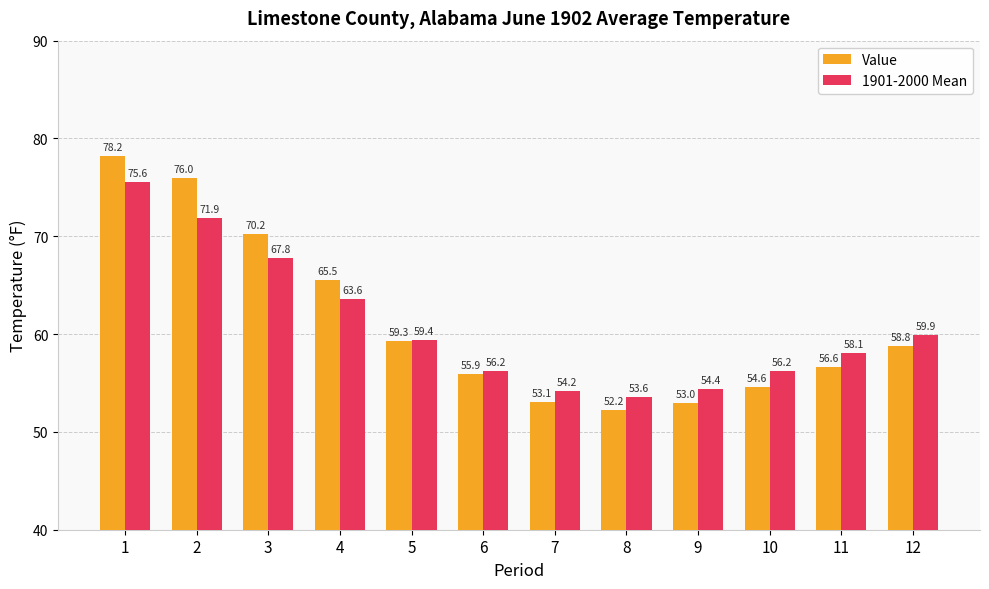

Reading left to right, extract all data points from this chart.

Value: 78.2	76.0	70.2	65.5	59.3	55.9	53.1	52.2	53.0	54.6	56.6	58.8
1901-2000 Mean: 75.6	71.9	67.8	63.6	59.4	56.2	54.2	53.6	54.4	56.2	58.1	59.9